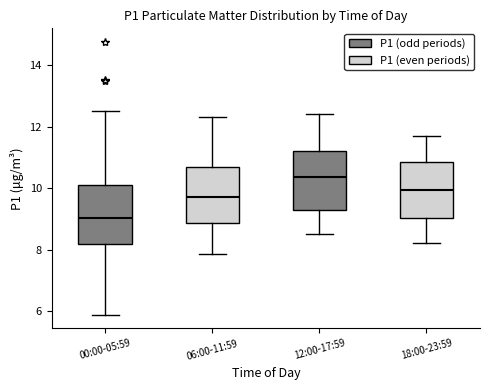

Reading left to right, read every box against the y-axis: the position of its median line, the range the box covers, and the ends of its whiskers. The values are not printed on the chart, so give them approximately, as read against the axis.

00:00-05:59: median 9.0, box 8.2 to 10.2, whiskers 5.8 to 12.6
06:00-11:59: median 9.8, box 8.8 to 10.6, whiskers 7.8 to 12.4
12:00-17:59: median 10.4, box 9.2 to 11.2, whiskers 8.6 to 12.4
18:00-23:59: median 10.0, box 9.0 to 10.8, whiskers 8.2 to 11.8